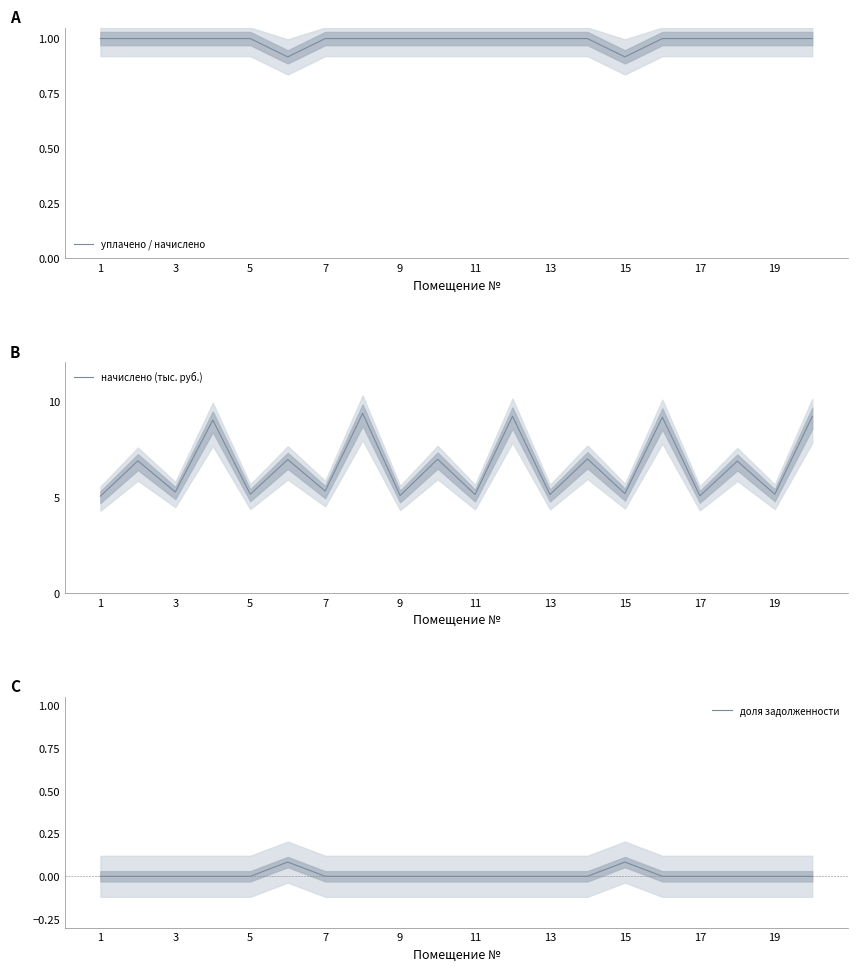

Reading right to left, what are all the values shown in this chart?

уплачено / начислено: 1.0	1.0	1.0	1.0	1.0	0.9	1.0	1.0	1.0	1.0	1.0	1.0	1.0	1.0	0.9	1.0	1.0	1.0	1.0	1.0
начислено (тыс. руб.): 9.2	5.1	6.9	5.1	9.1	5.2	7.0	5.1	9.2	5.1	7.0	5.1	9.3	5.3	6.9	5.1	9.0	5.2	6.9	5.0
доля задолженности: 0.0	0.0	0.0	0.0	0.0	0.1	0.0	0.0	0.0	0.0	0.0	0.0	0.0	0.0	0.1	0.0	0.0	0.0	0.0	0.0